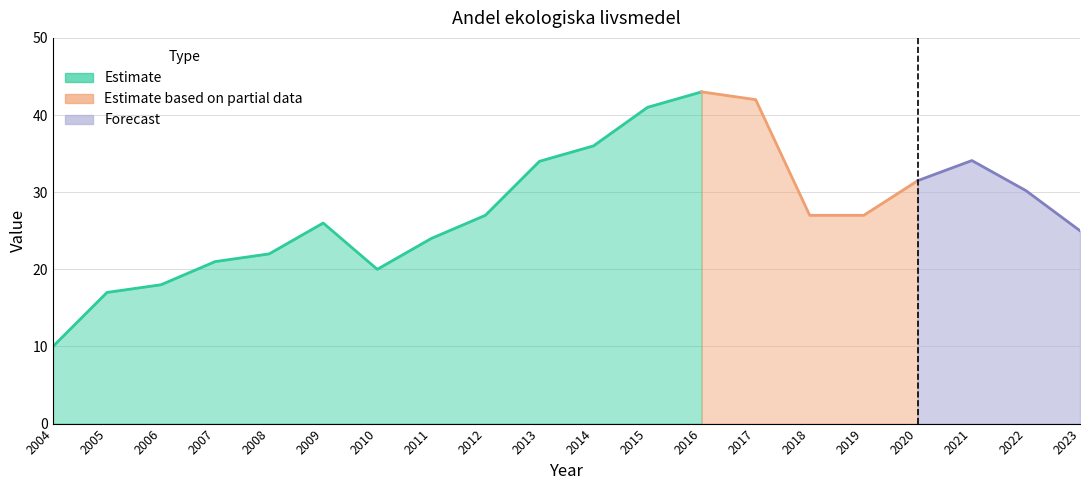

How many points are lower than both their immediate neighbors (excluding endpoints)?

1